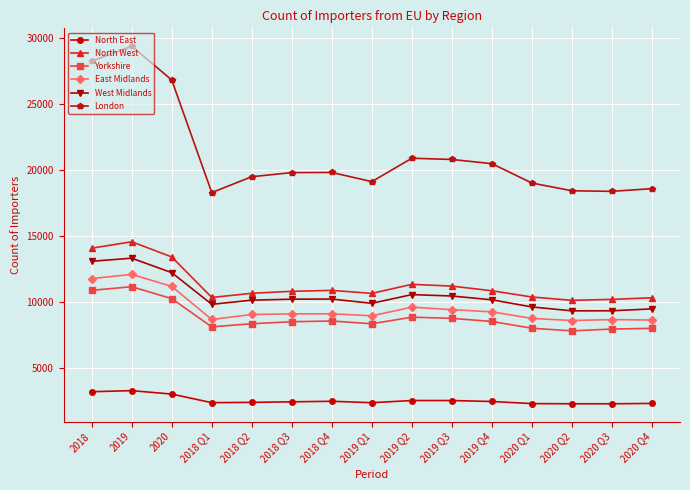

In East Midlands, how many points are lower than both neighbors (excluding endpoints)?

3